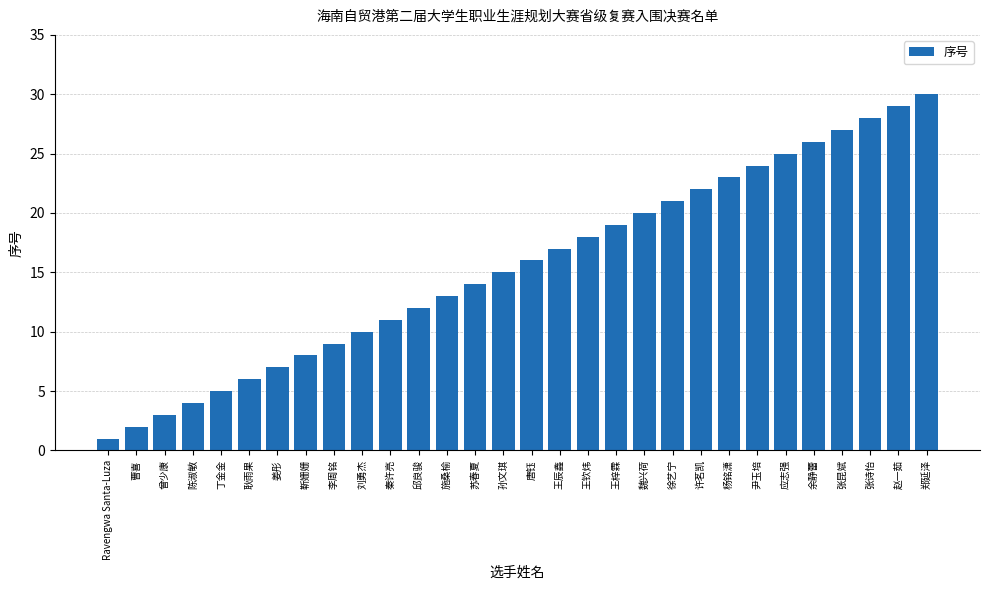

What position from the right is 唐钰?

15